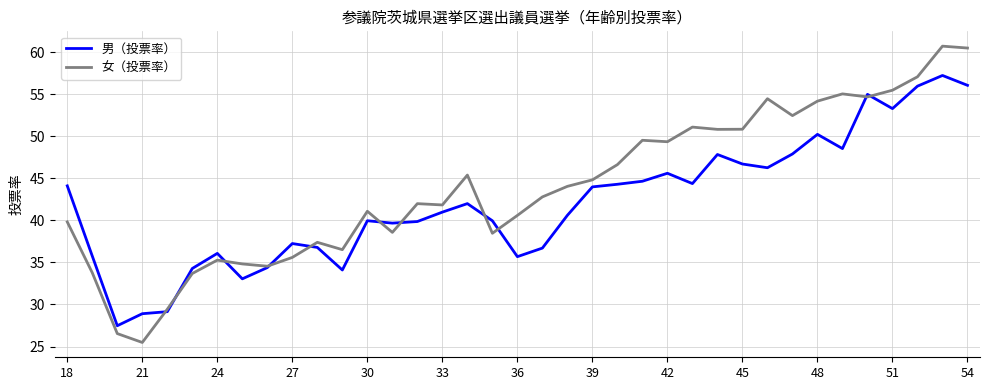

What is the smallest value displayed?

25.5